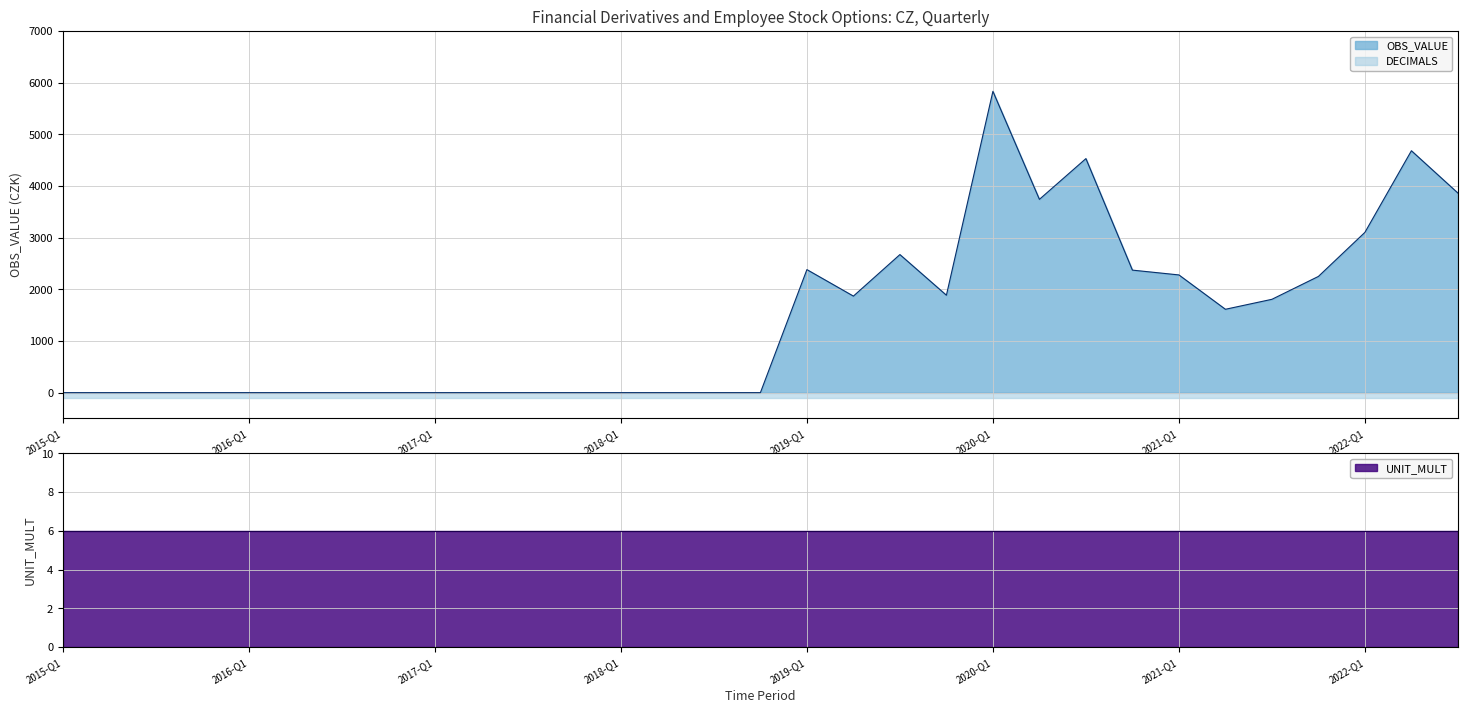

What is the value of the UNIT_MULT point at the 6th from the left?

6